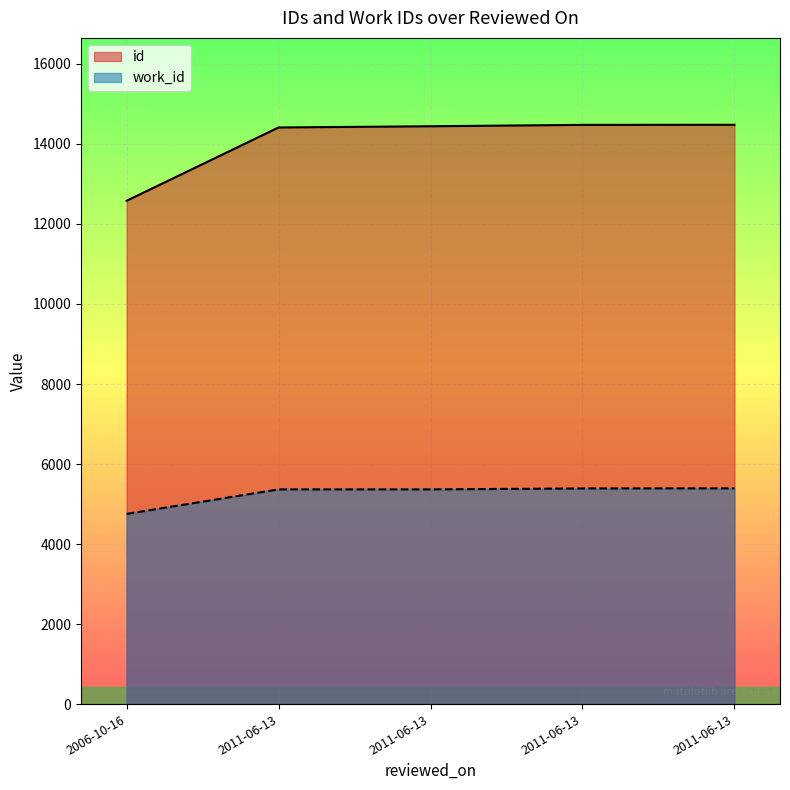

Reading right to left, extract all data points from this chart.

id: 2011-06-13=14479	2011-06-13=14477	2011-06-13=14442	2011-06-13=14412	2006-10-16=12580
work_id: 2011-06-13=5392	2011-06-13=5390	2011-06-13=5366	2011-06-13=5366	2006-10-16=4753